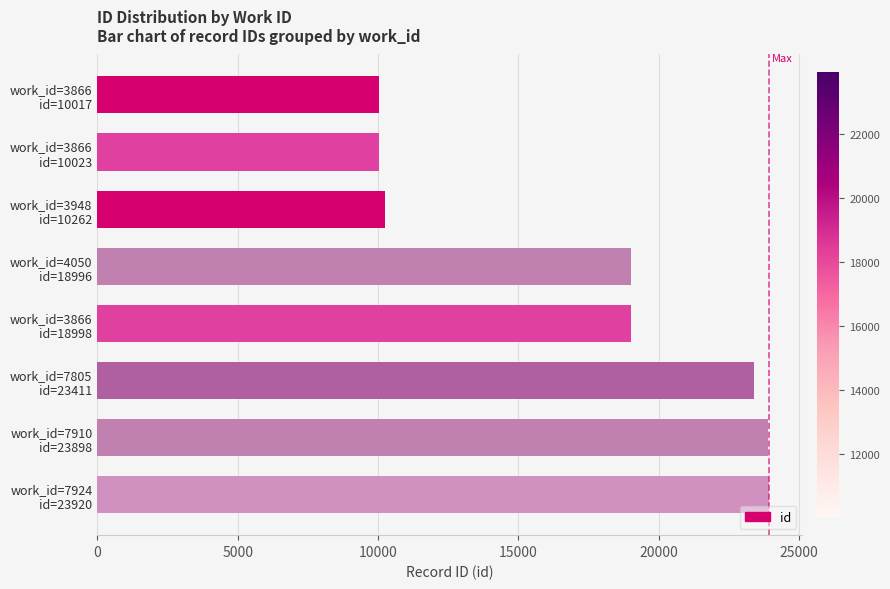

Does the chart contain stacked bars?

No